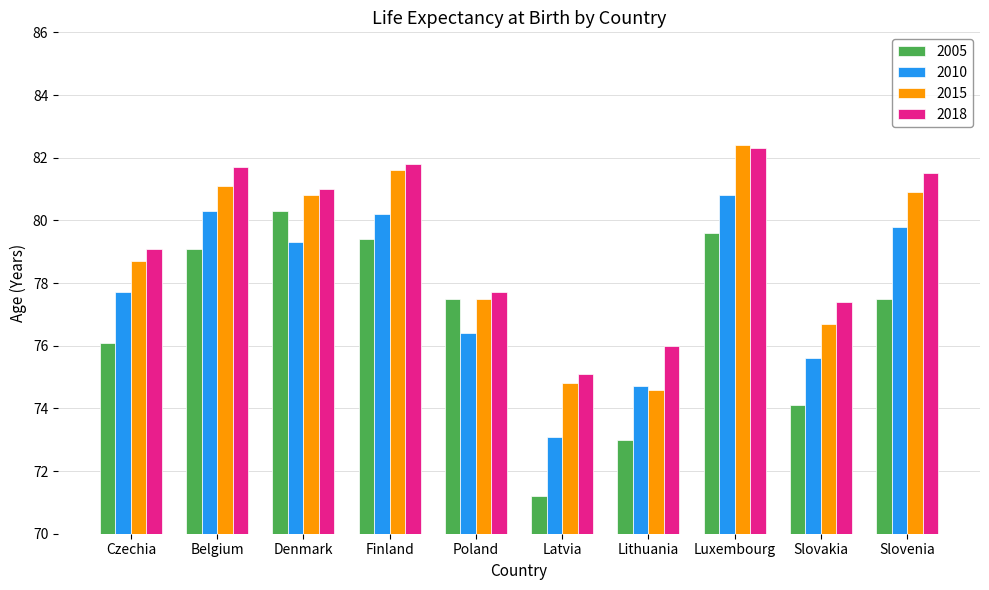

Which series has the largest range (max minus min)?

2005